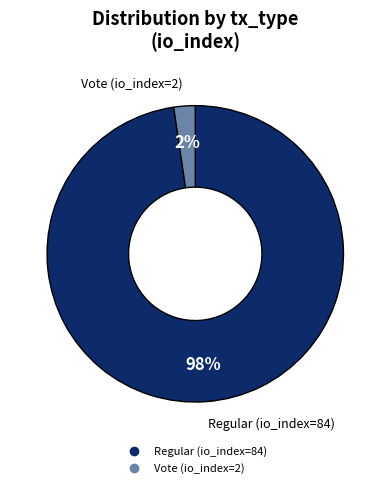

Combined, do Vote (io_index=2) and Regular (io_index=84) account for over 50%?

Yes